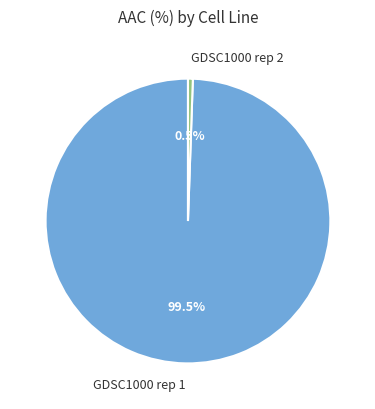

Rank the categories by value from lowest to highest.

GDSC1000 rep 2, GDSC1000 rep 1